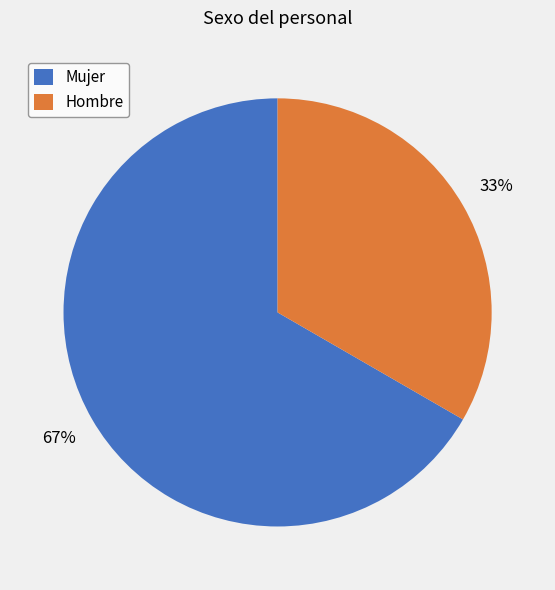

To the nearest percent, what is the combined percentage of Mujer and Hombre?

100%